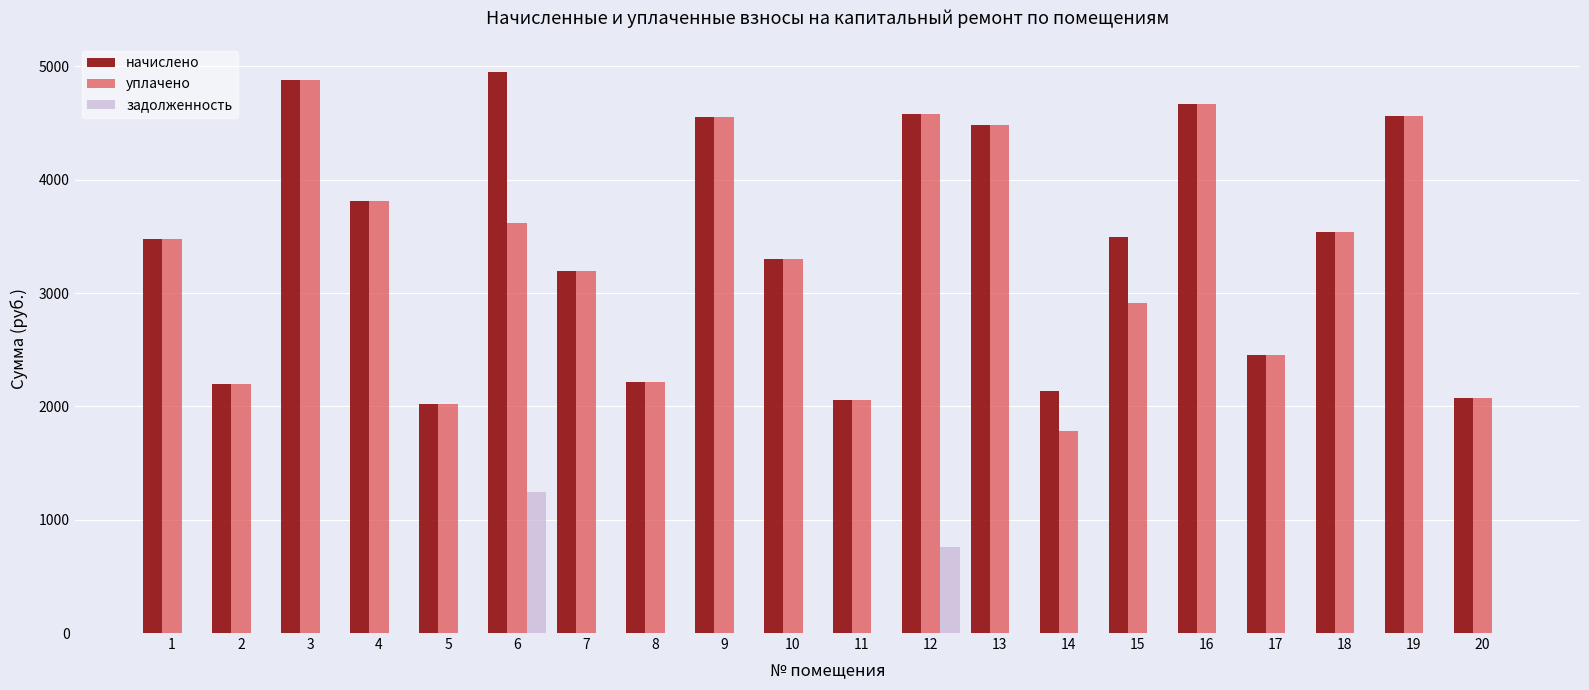

Is the value of задолженность at 1 greater than the value of начислено at 18?

No